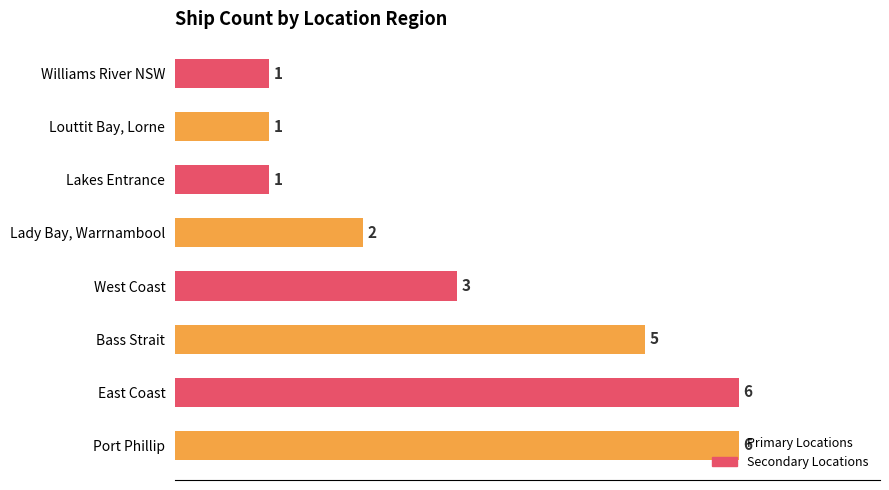

The chart shows a value of 2 at Bass Strait. True or false?

False